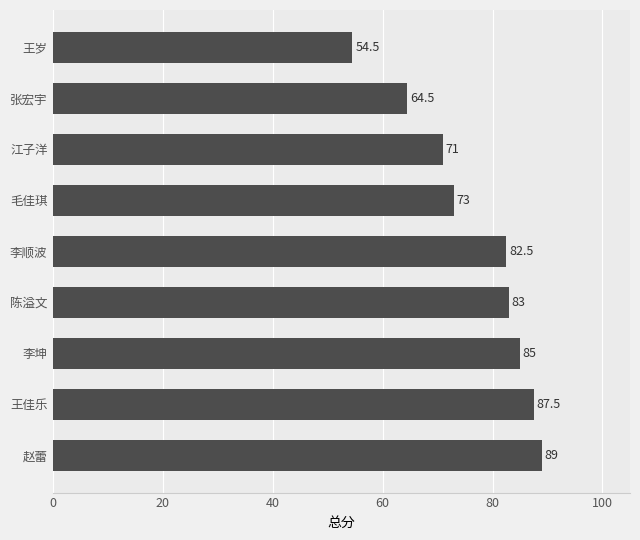

How many bars are there in total?

9